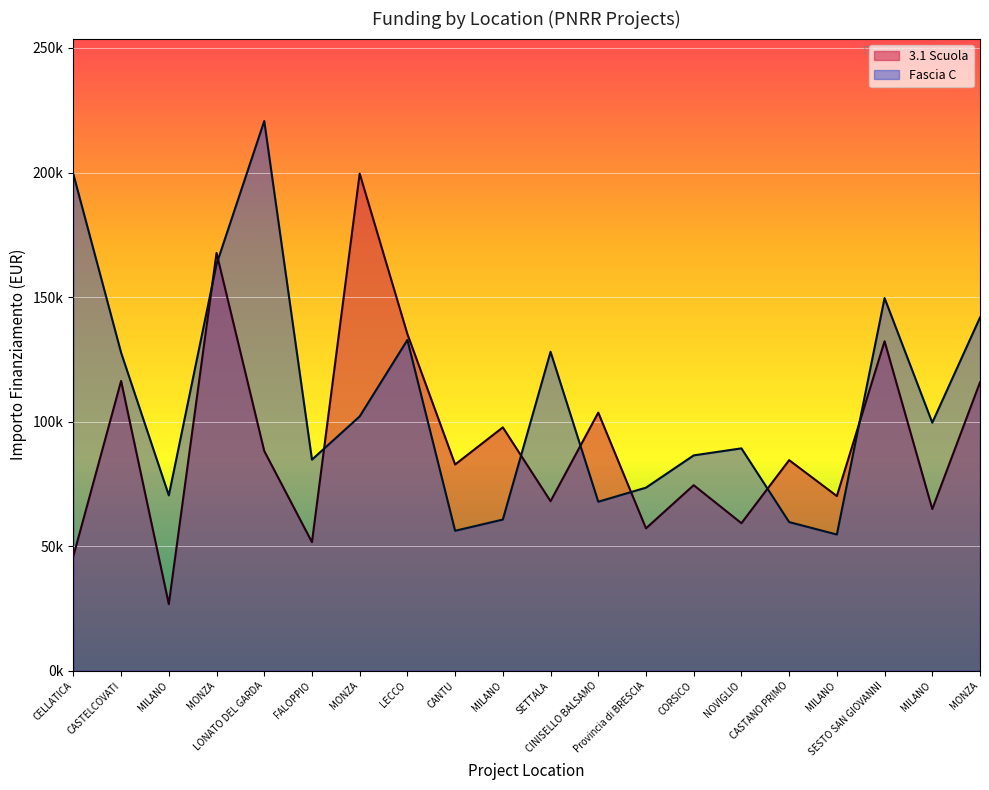

What value does the 3.1 Scuola series have at FALOPPIO?

51620.1